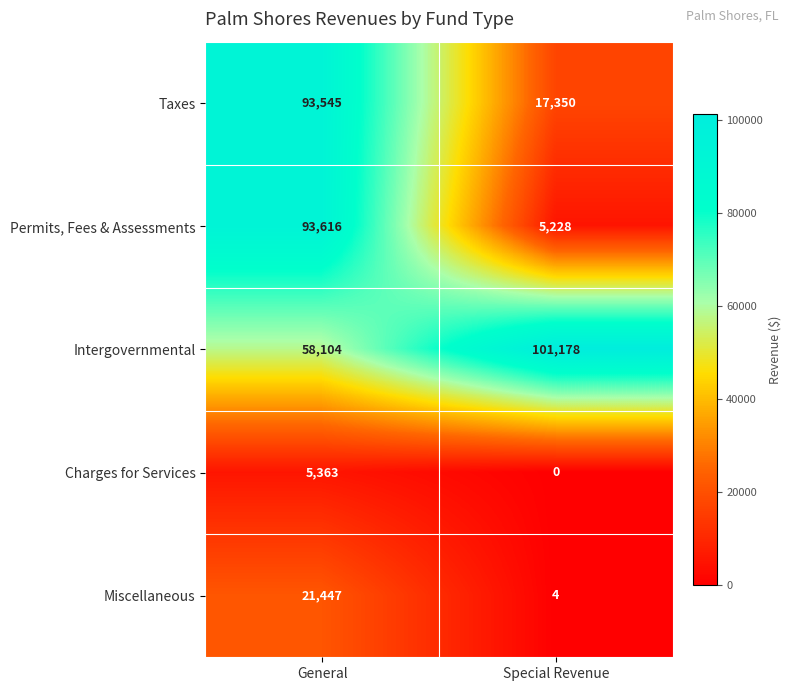

What is the average value of the Intergovernmental series?

79641